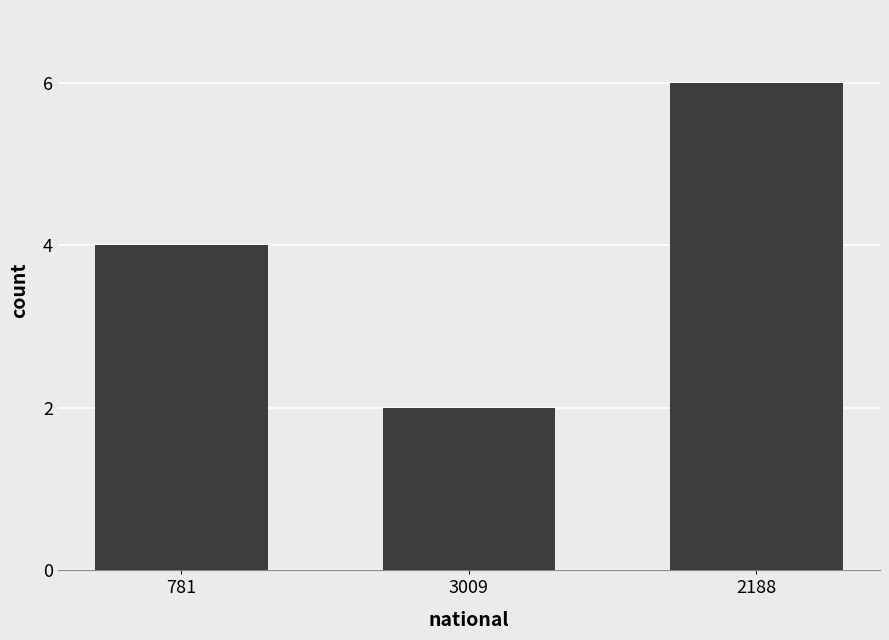

What is the minimum value shown in the chart?

2